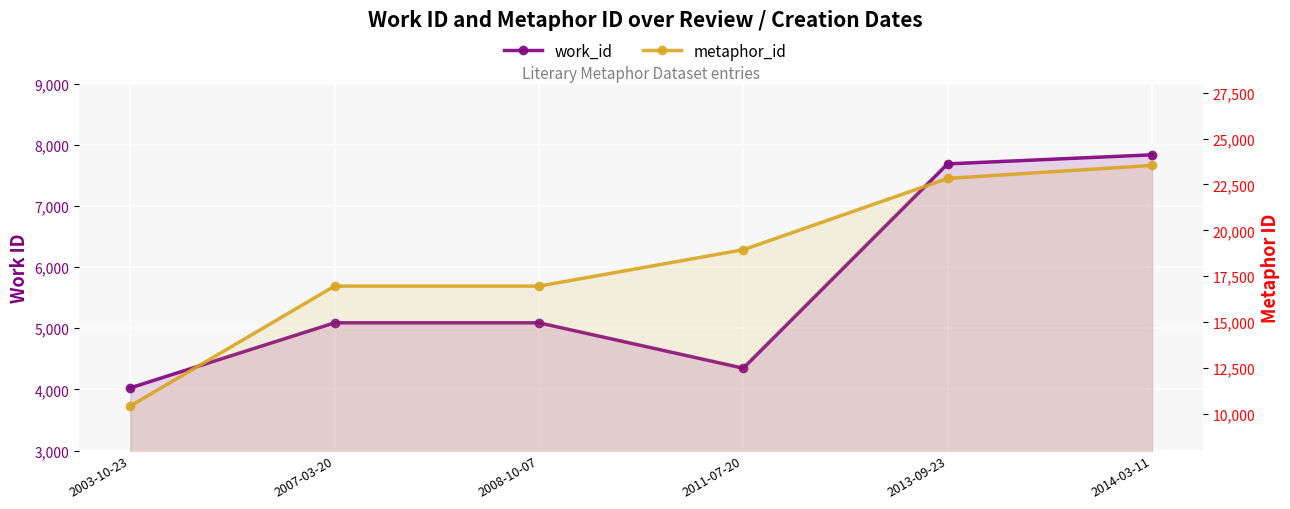

Rank the categories by work_id value from lowest to highest.

2003-10-23, 2011-07-20, 2007-03-20, 2008-10-07, 2013-09-23, 2014-03-11